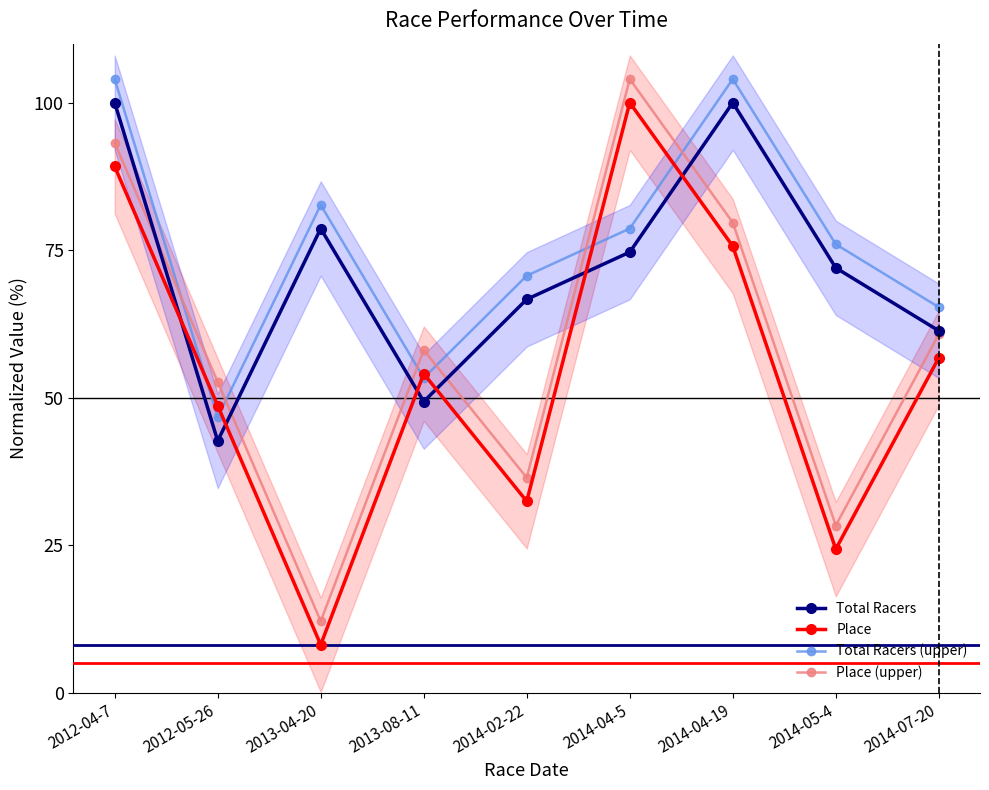

What is the difference between the maximum and minimum values in the Place (upper) series?

91.9